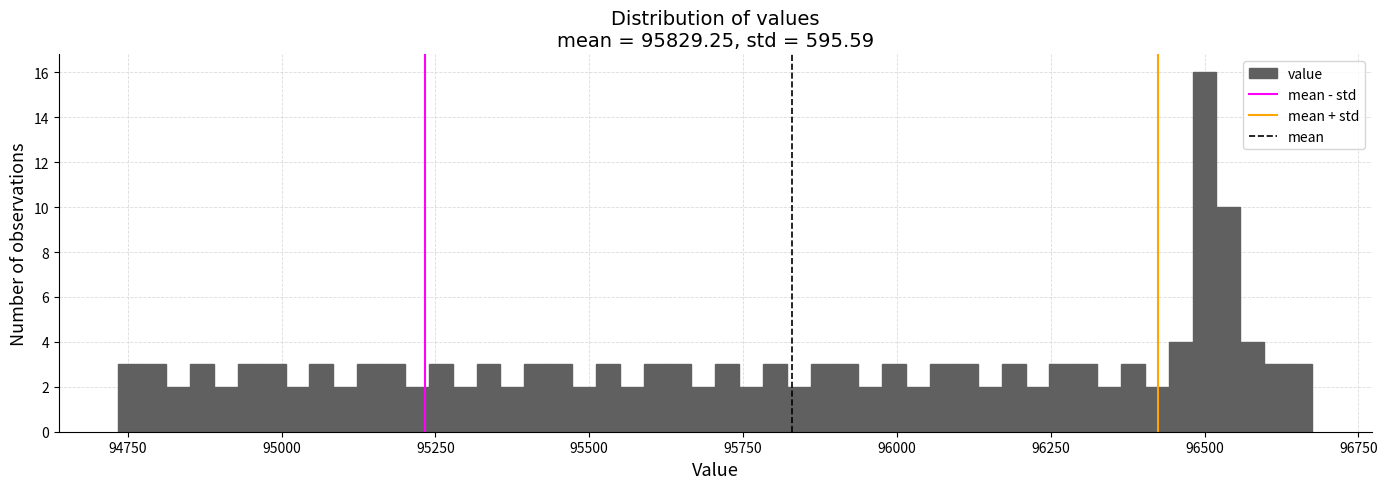

Read against the x-axis, roughly where is the centre of the tallest bar?

96500